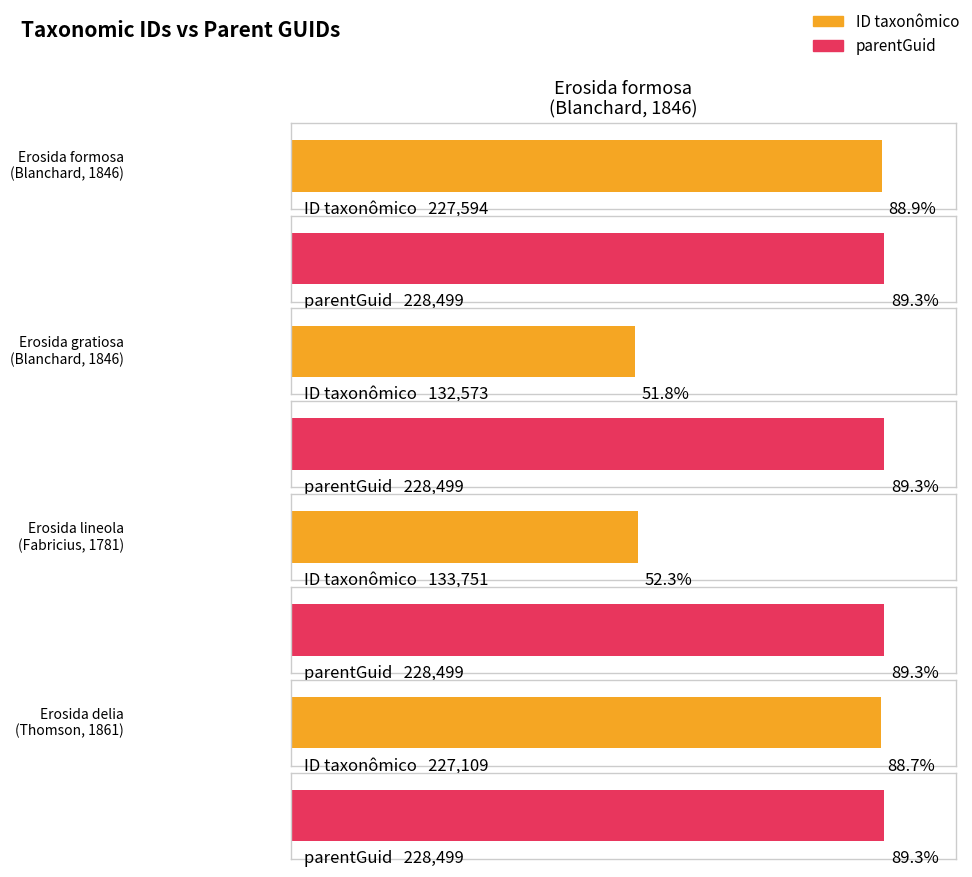

Reading right to left, extract all data points from this chart.

ID taxonômico: Thomson, 1861=227109	(Fabricius, 1781)=133751	(Blanchard, 1846)=132573	(Blanchard, 1846)=227594
parentGuid: Thomson, 1861=228499	(Fabricius, 1781)=228499	(Blanchard, 1846)=228499	(Blanchard, 1846)=228499